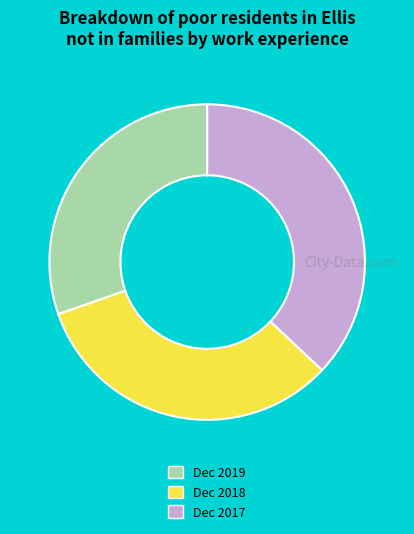

True or false: Dec 2019 accounts for 44% of the total.

False